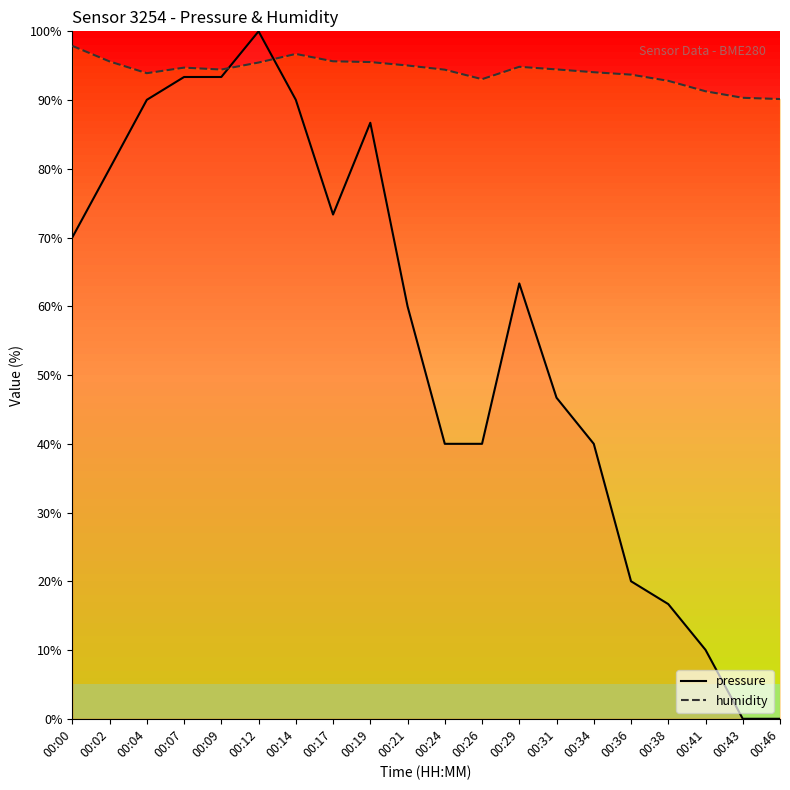

True or false: humidity has more than 0 interior local peaks.

True